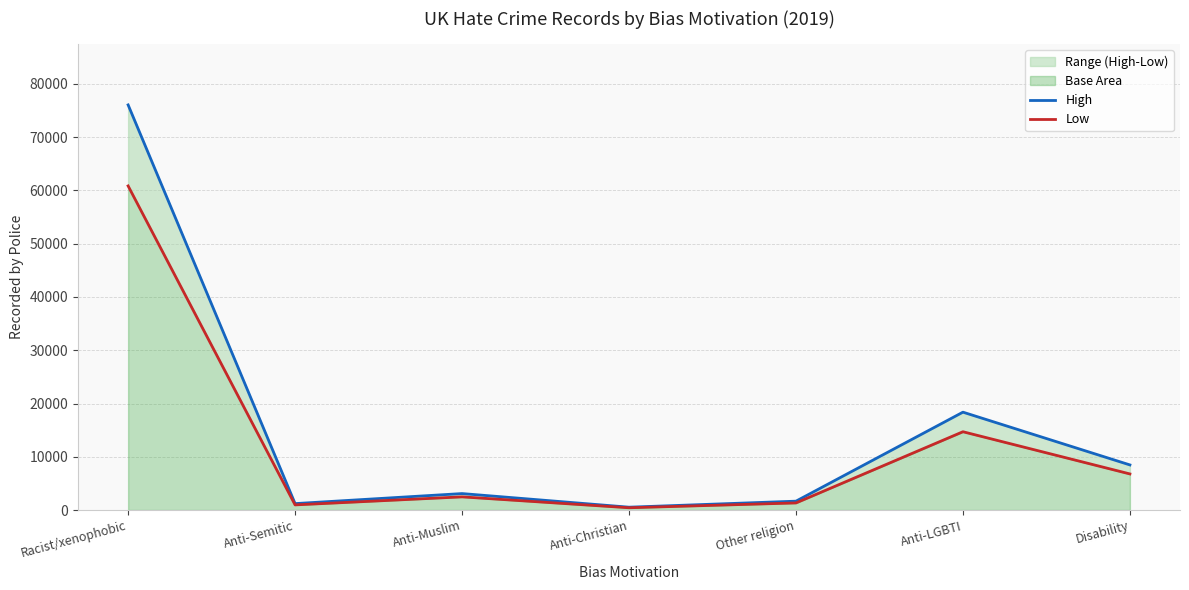

What is the label of the 6th point from the right?

Anti-Semitic